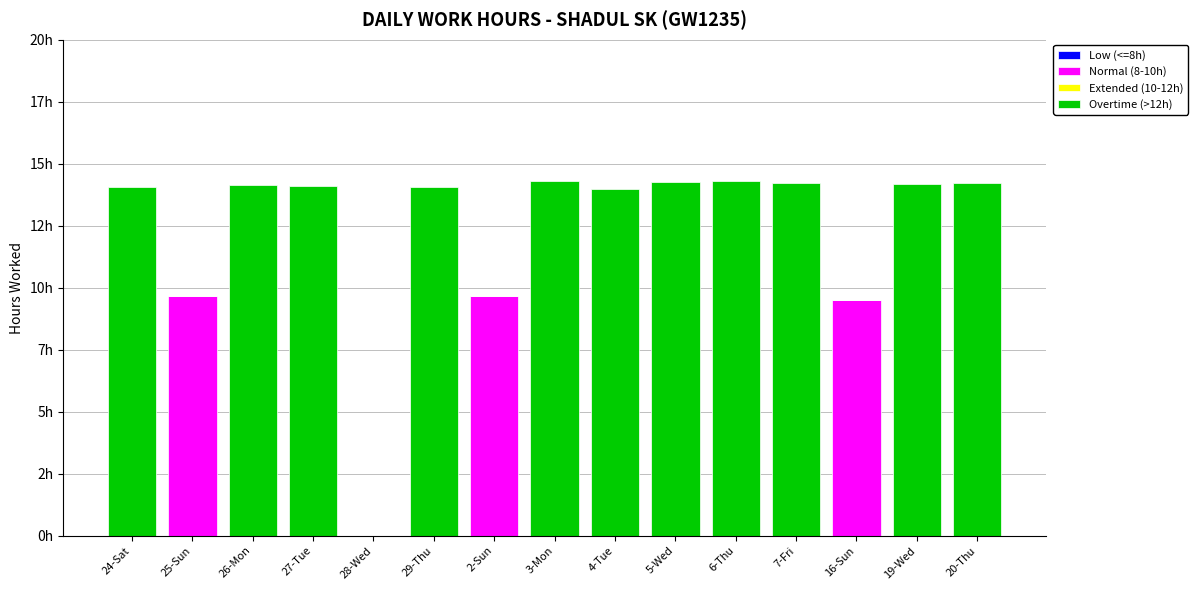

What is the label of the 5th bar from the right?

6-Thu